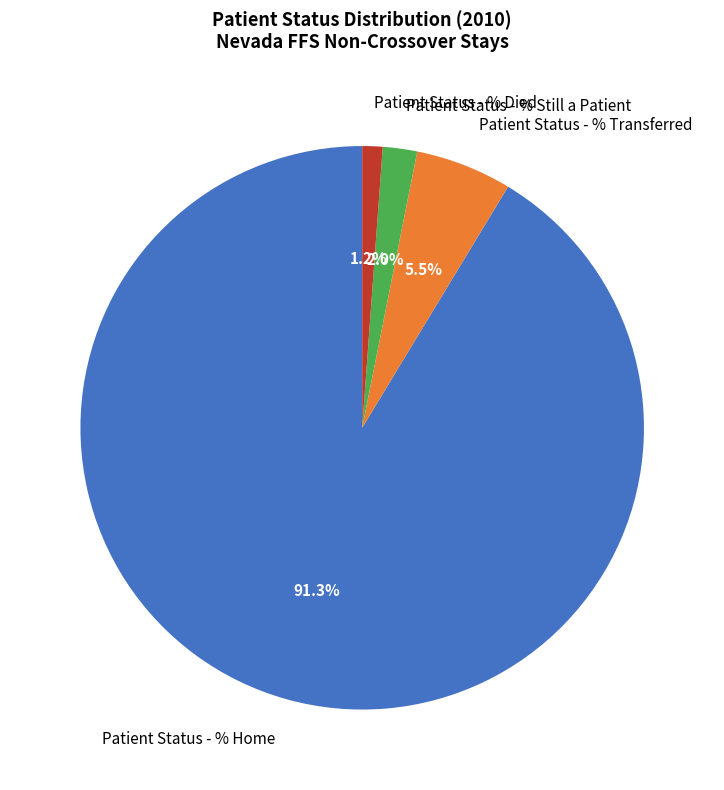

To the nearest percent, what is the difference between the Patient Status - % Still a Patient and Patient Status - % Home slice percentages?

89%